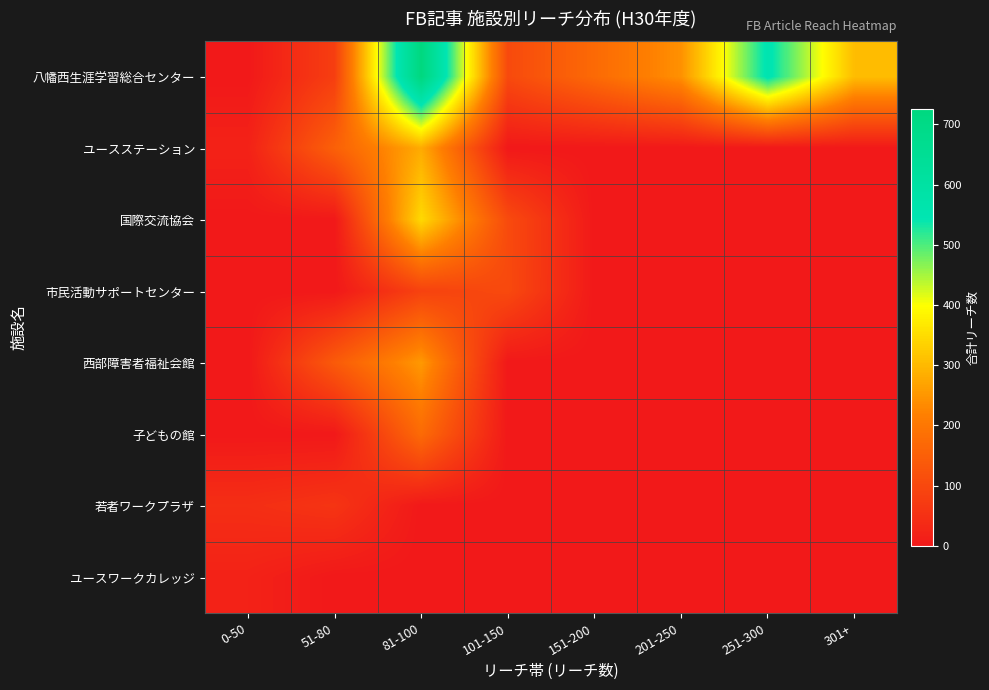

Reading left to right, extract all data points from this chart.

八幡西生涯学習総合センター: 0-50=0	51-80=80	81-100=726	101-150=104	151-200=173	201-250=244	251-300=556	301+=306
ユースステーション: 0-50=20	51-80=153	81-100=281	101-150=0	151-200=0	201-250=0	251-300=0	301+=0
国際交流協会: 0-50=0	51-80=0	81-100=346	101-150=106	151-200=0	201-250=0	251-300=0	301+=0
市民活動サポートセンター: 0-50=0	51-80=0	81-100=88	101-150=104	151-200=0	201-250=0	251-300=0	301+=0
西部障害者福祉会館: 0-50=0	51-80=140	81-100=255	101-150=0	151-200=0	201-250=0	251-300=0	301+=0
子どもの館: 0-50=0	51-80=0	81-100=175	101-150=0	151-200=0	201-250=0	251-300=0	301+=0
若者ワークプラザ: 0-50=46	51-80=59	81-100=0	101-150=0	151-200=0	201-250=0	251-300=0	301+=0
ユースワークカレッジ: 0-50=20	51-80=0	81-100=0	101-150=0	151-200=0	201-250=0	251-300=0	301+=0